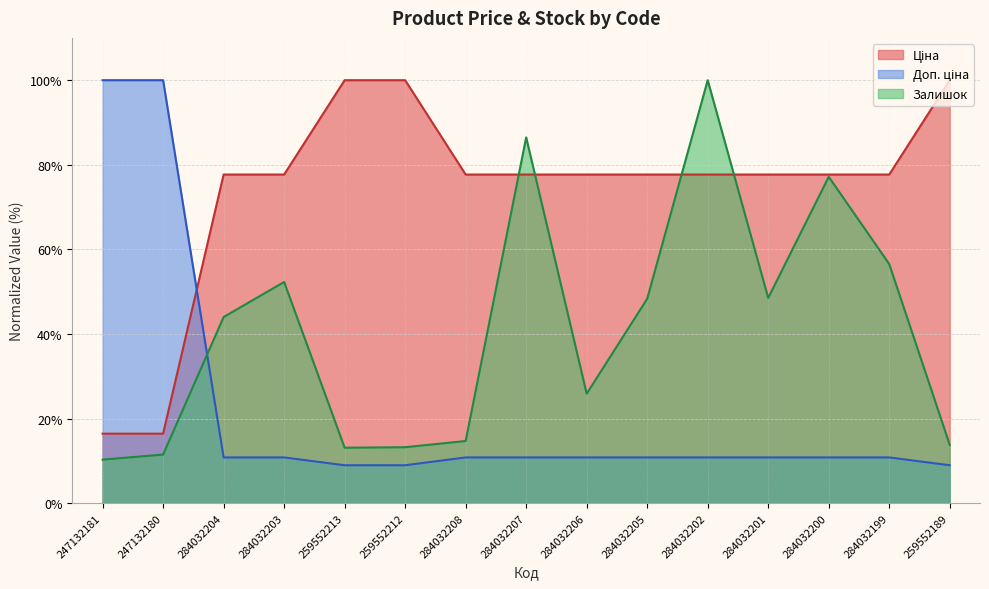

Which series has the widest spread of values?

Доп. ціна